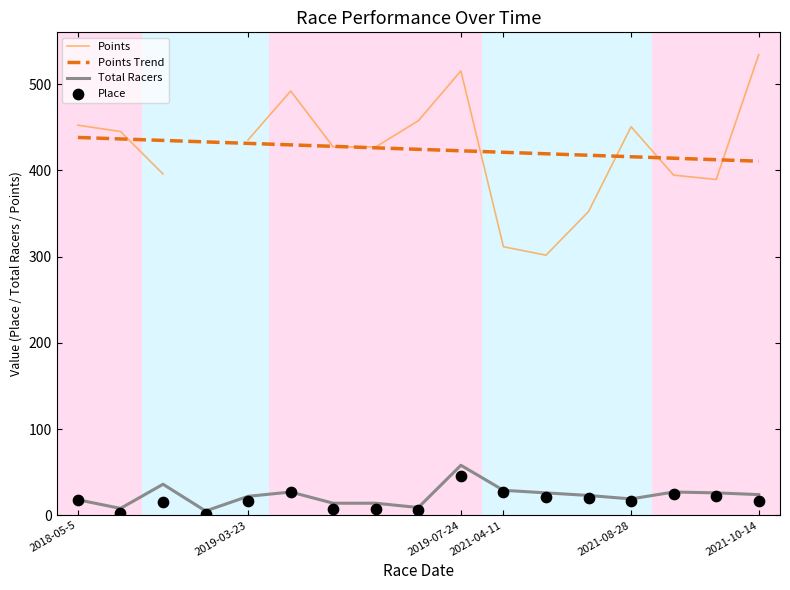

At how many categories does at least one series exceed 160?

17